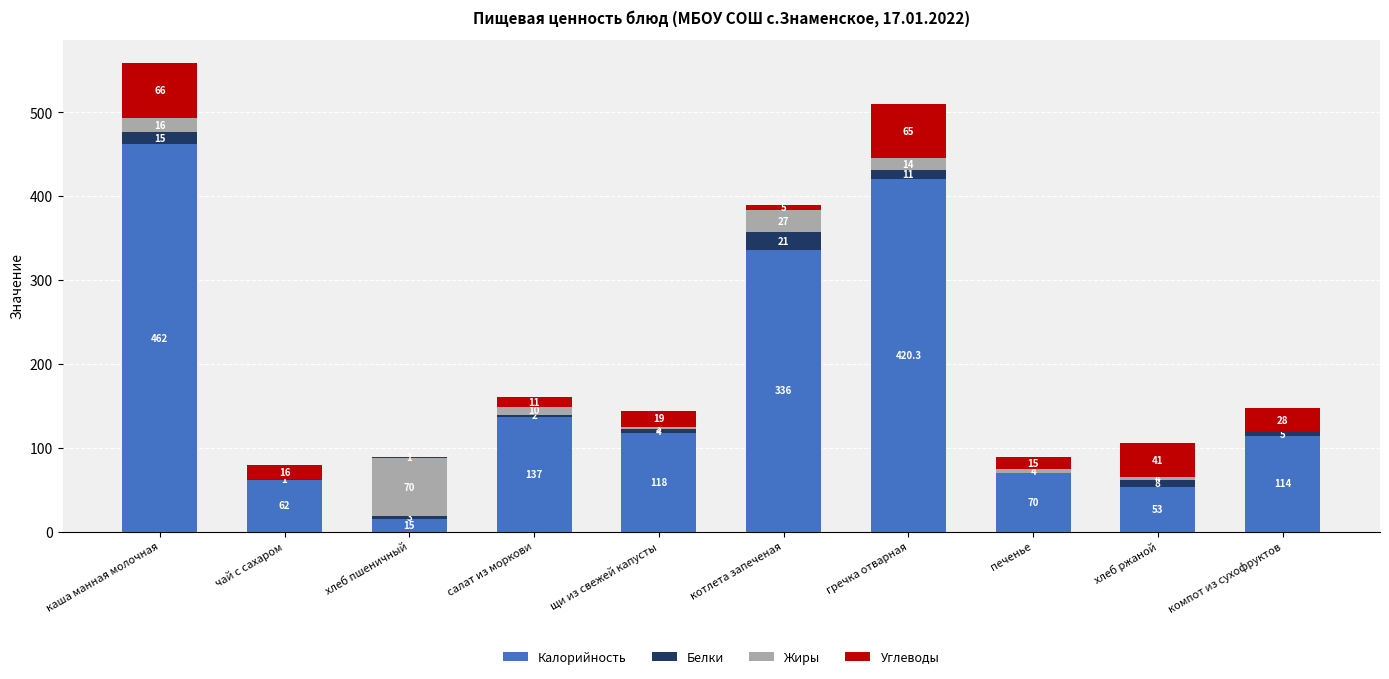

At which category is the sum across all series the highest?

каша манная молочная